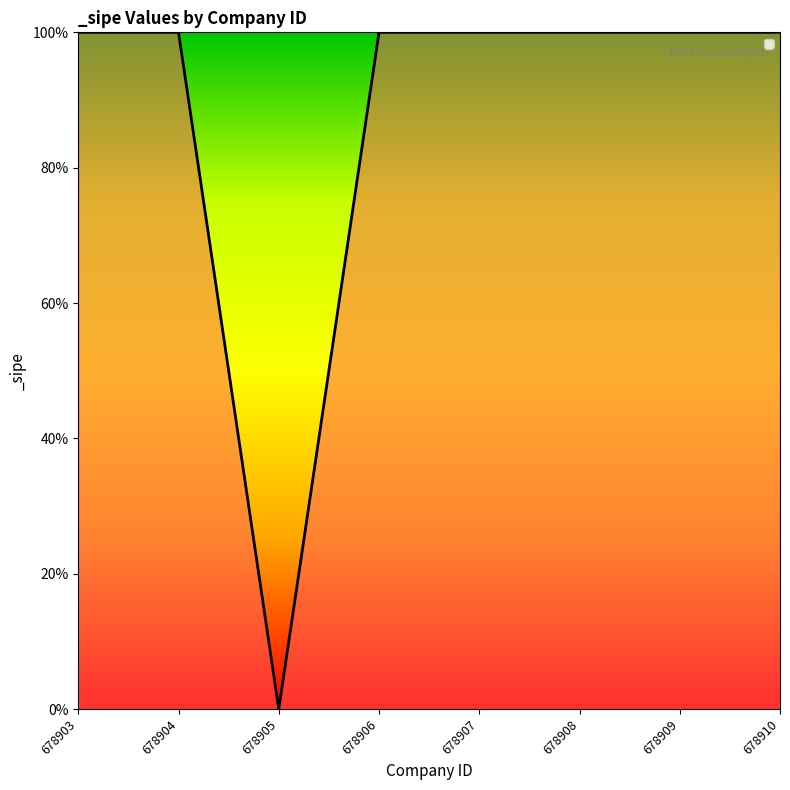

Is this an area chart (filled region under the line)?

Yes